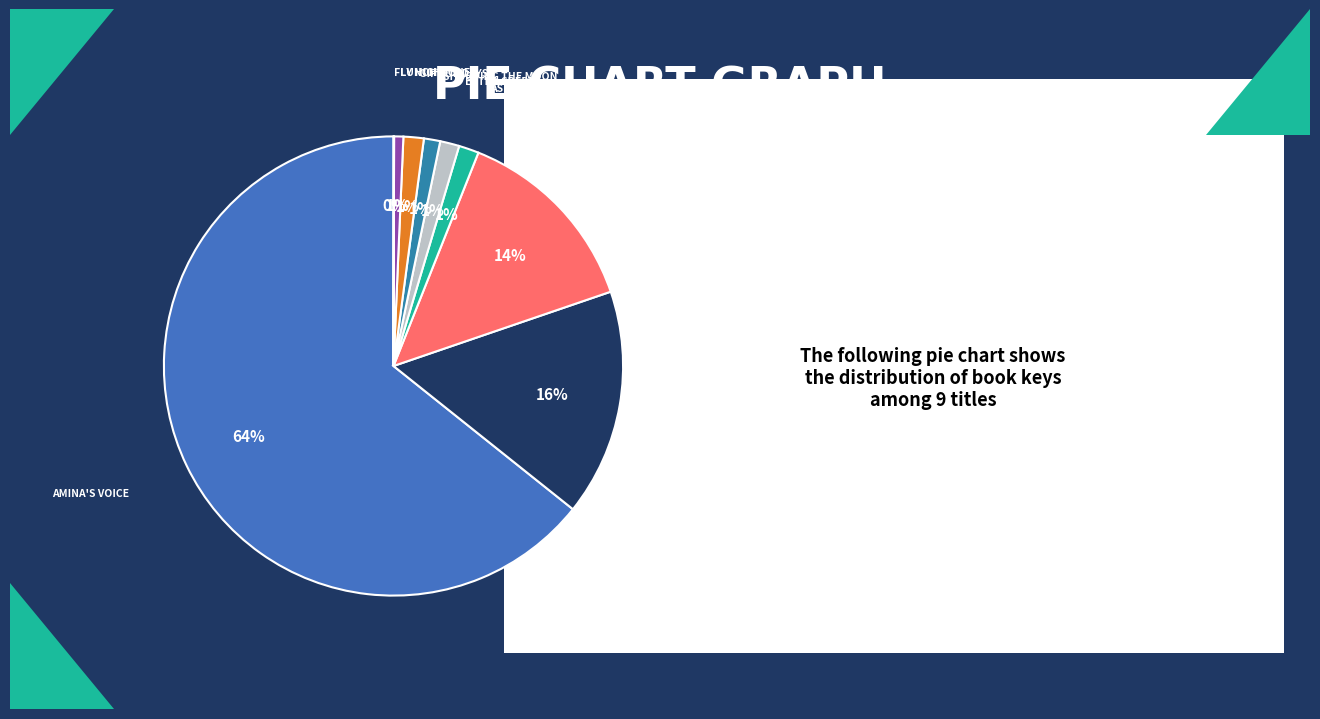

Count the number of slices in the pie.

9